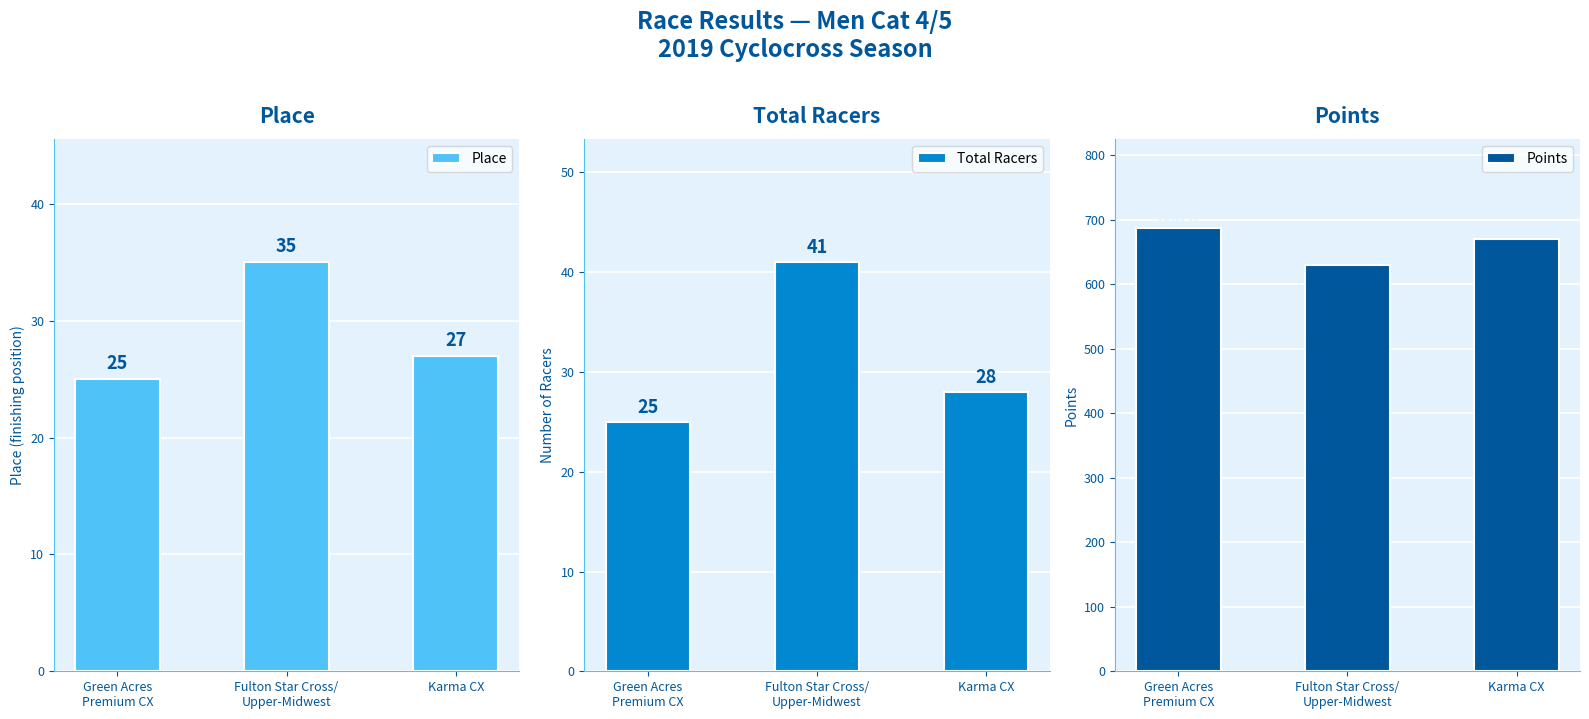

What is the maximum value for Place?

35